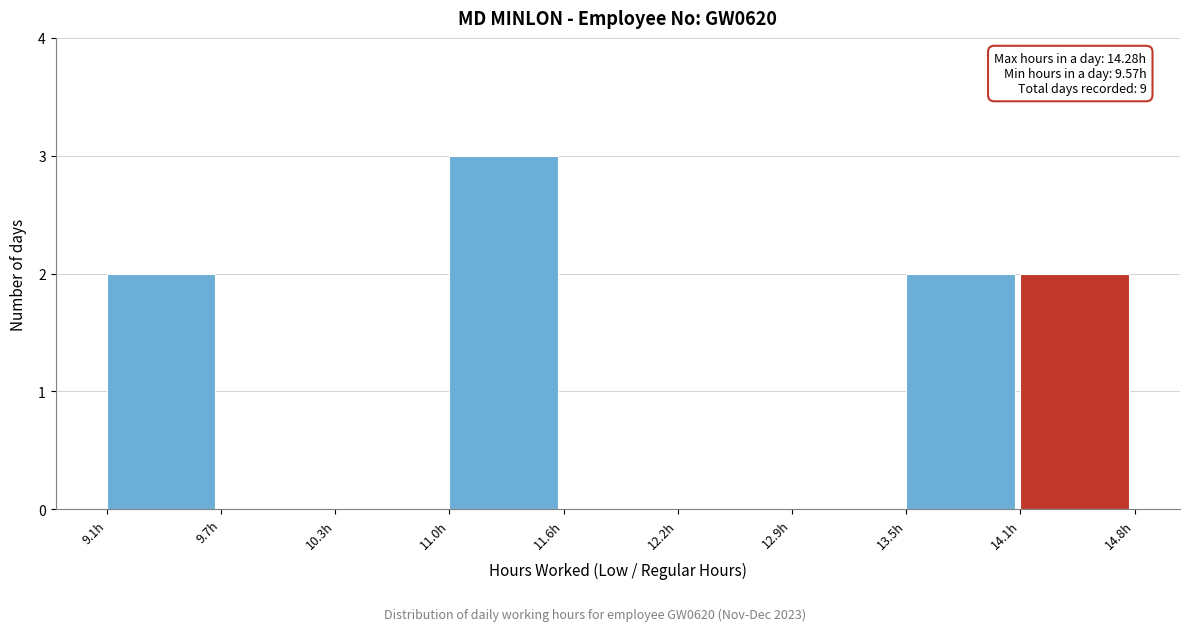

Which range on the x-axis has the tallest bar?

11.0 to 11.6